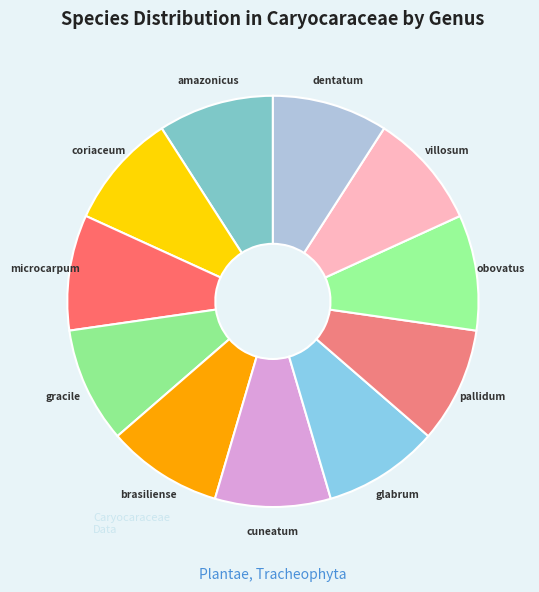

Count the number of slices in the pie.

11